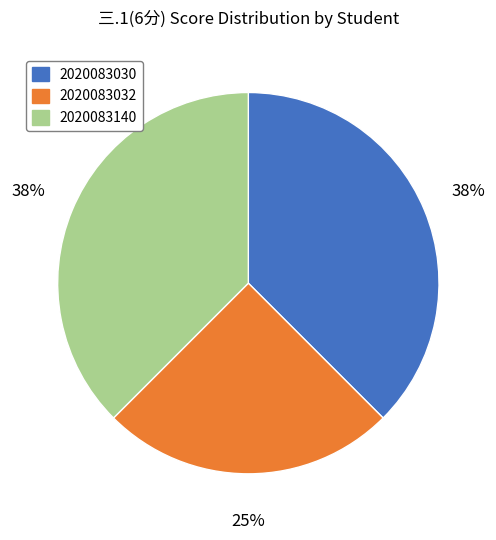

Is there any slice that represents more than half of the pie?

No